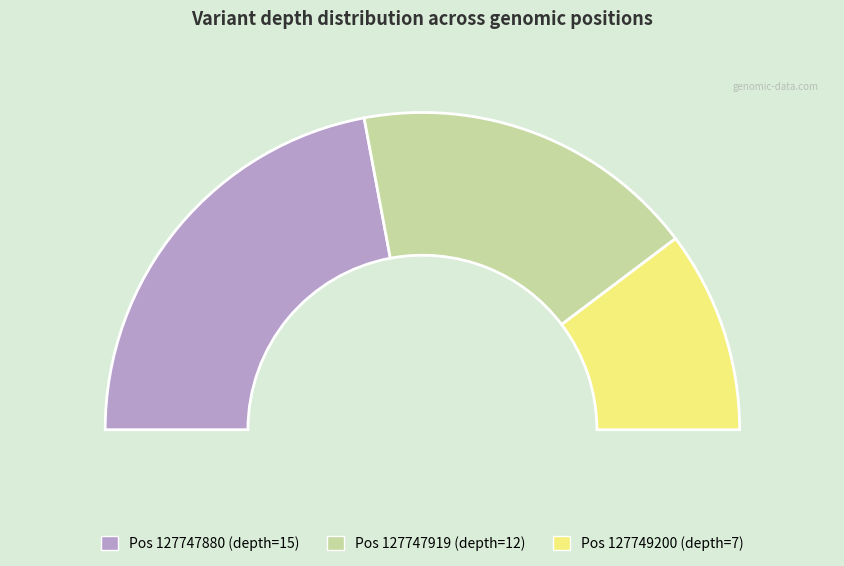

Which category has the smallest portion of the pie?

127749200